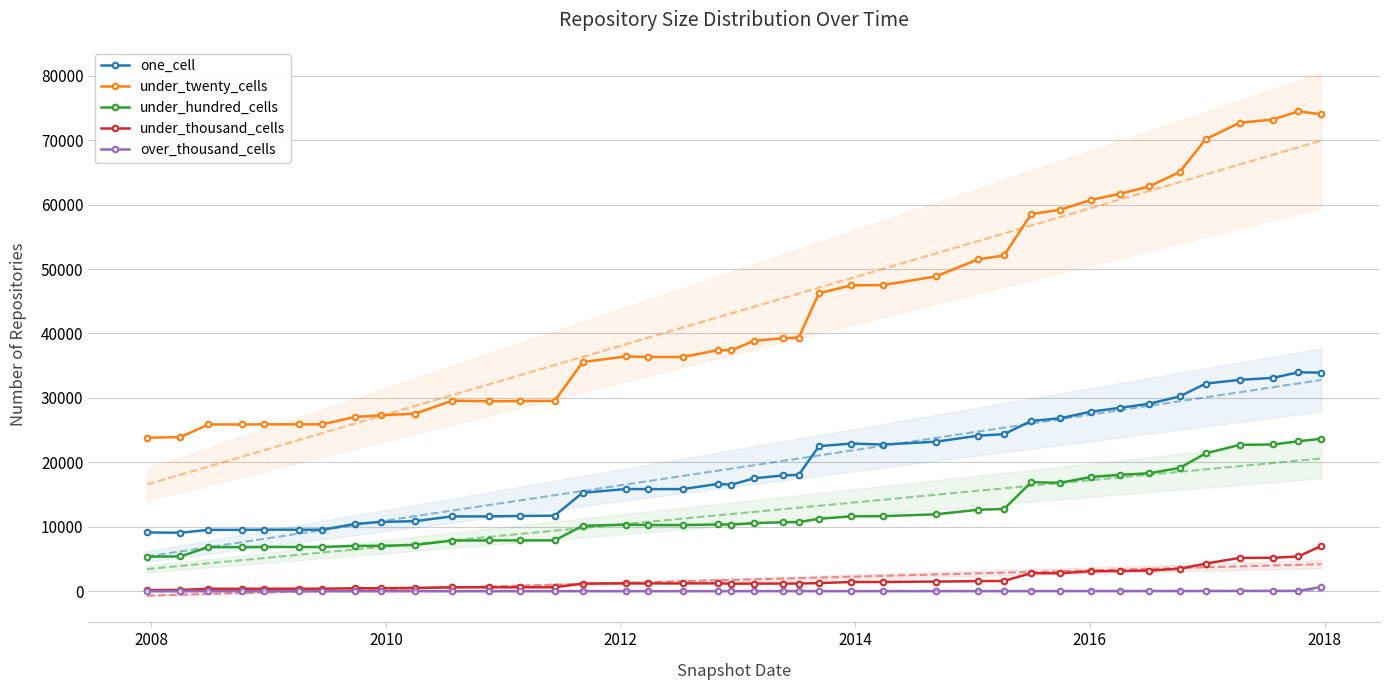

True or false: under_twenty_cells and one_cell intersect in this chart.

False